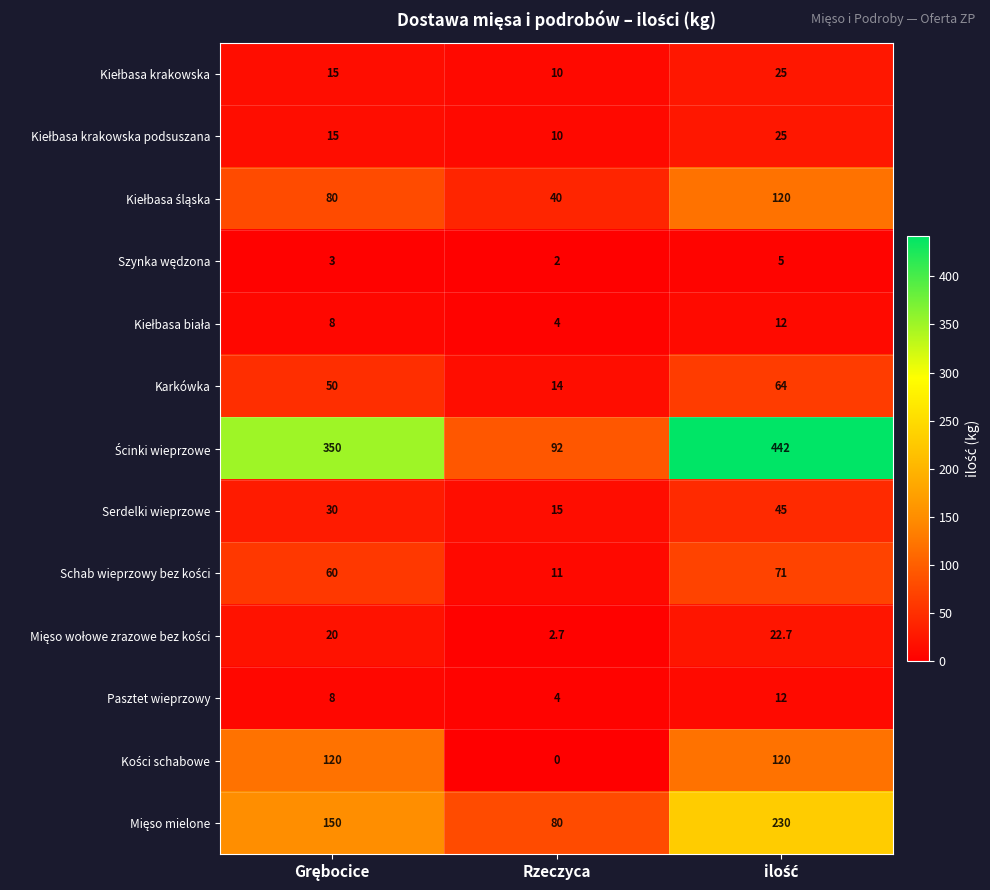

At how many categories does at least one series exceed 32?

3